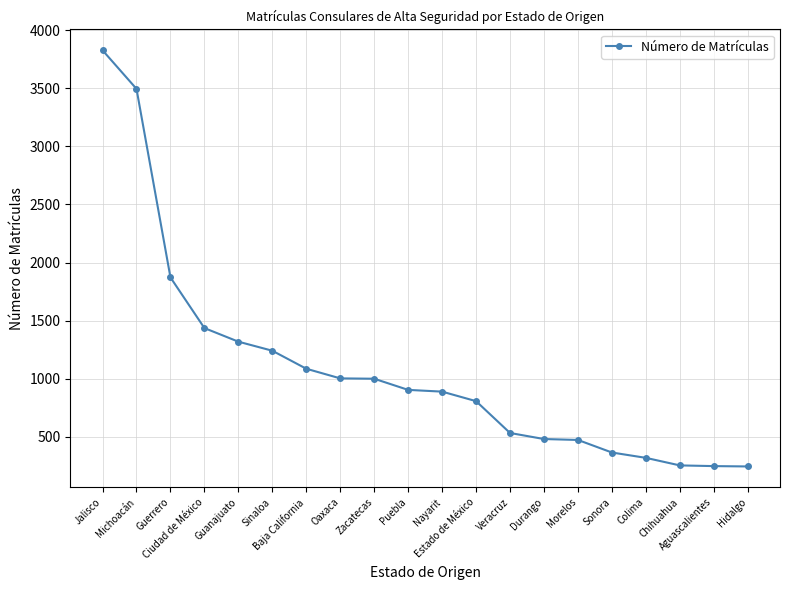

What is the sum of the values at Jalisco and Ciudad de México?

5263